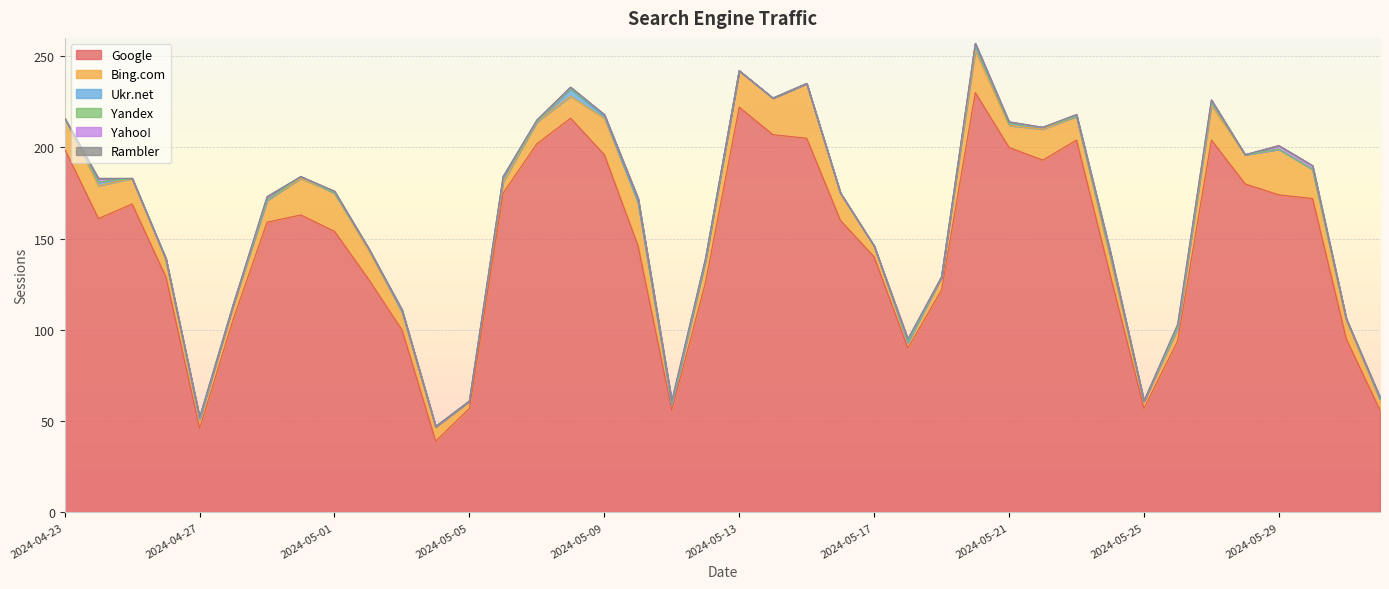

Which series has the largest total across all categories?

Google